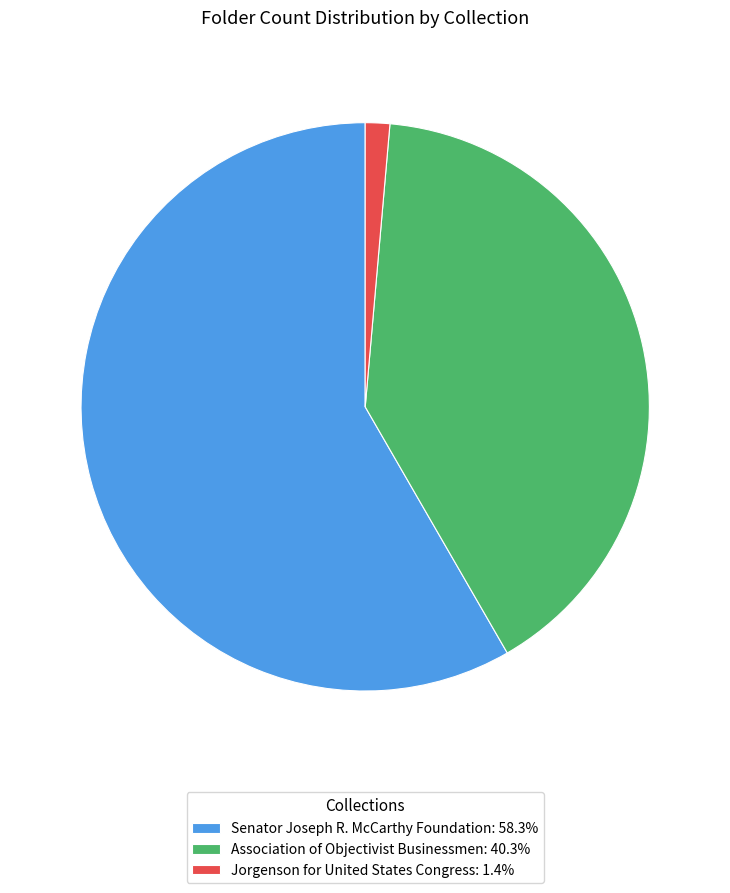

Combined, do Jorgenson for United States Congress and Association of Objectivist Businessmen account for over 50%?

No